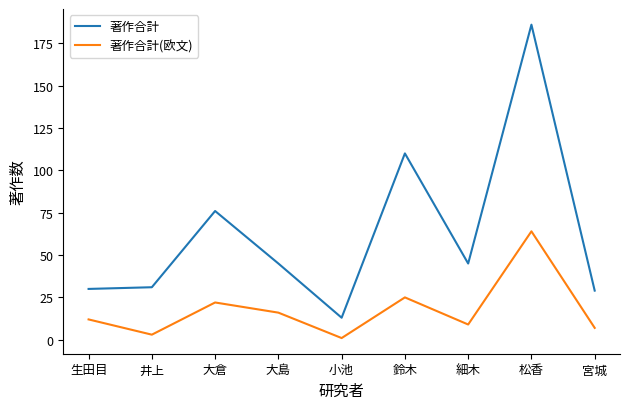

What is the sum of all 著作合計(欧文) values?

159